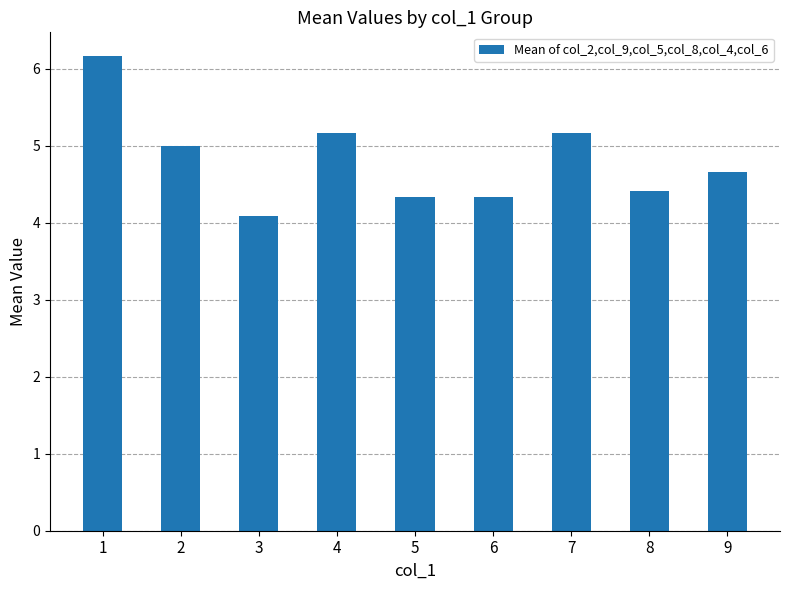

At which label is the value closest to 5?

2